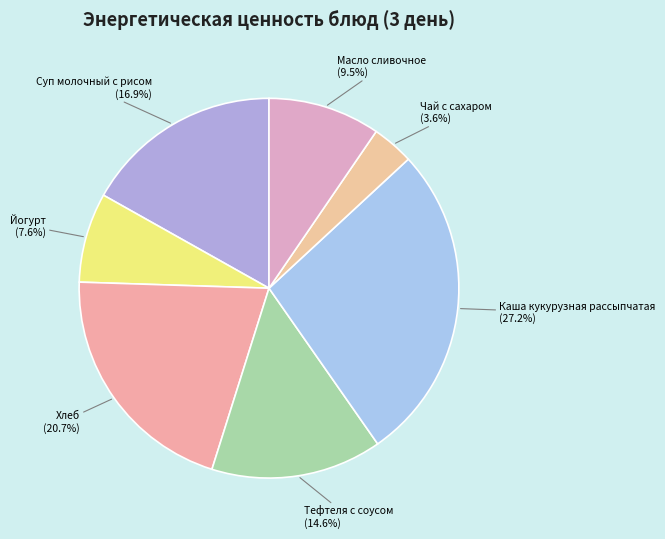

How many segments does this pie chart have?

7